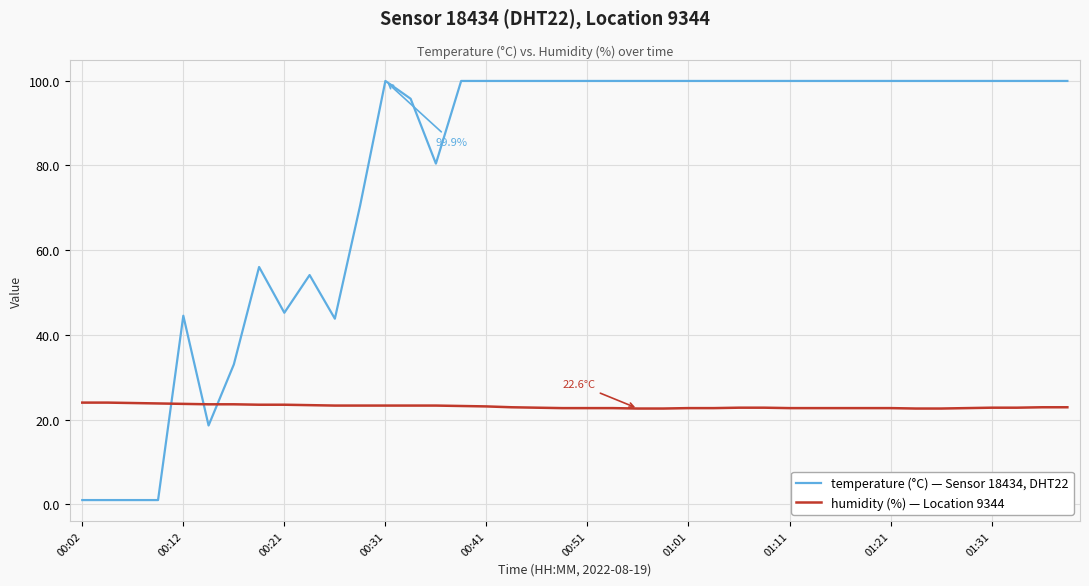

What is the maximum value shown in the chart?

99.9